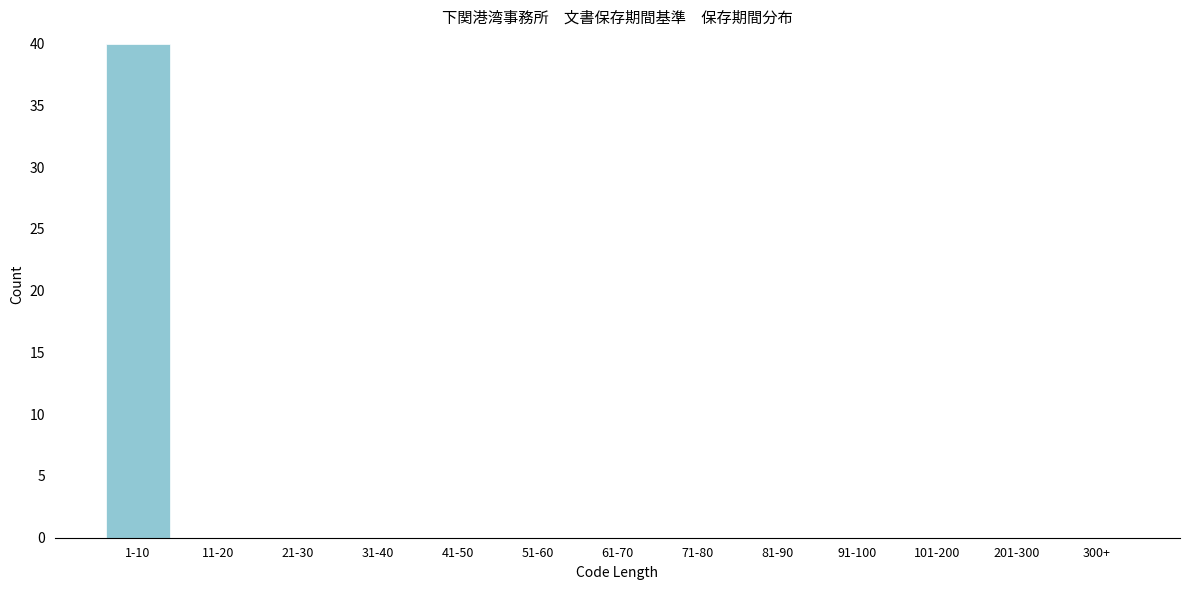

Reading left to right, transcribe all the data shown in this chart.

1-10=40	11-20=0	21-30=0	31-40=0	41-50=0	51-60=0	61-70=0	71-80=0	81-90=0	91-100=0	101-200=0	201-300=0	300+=0